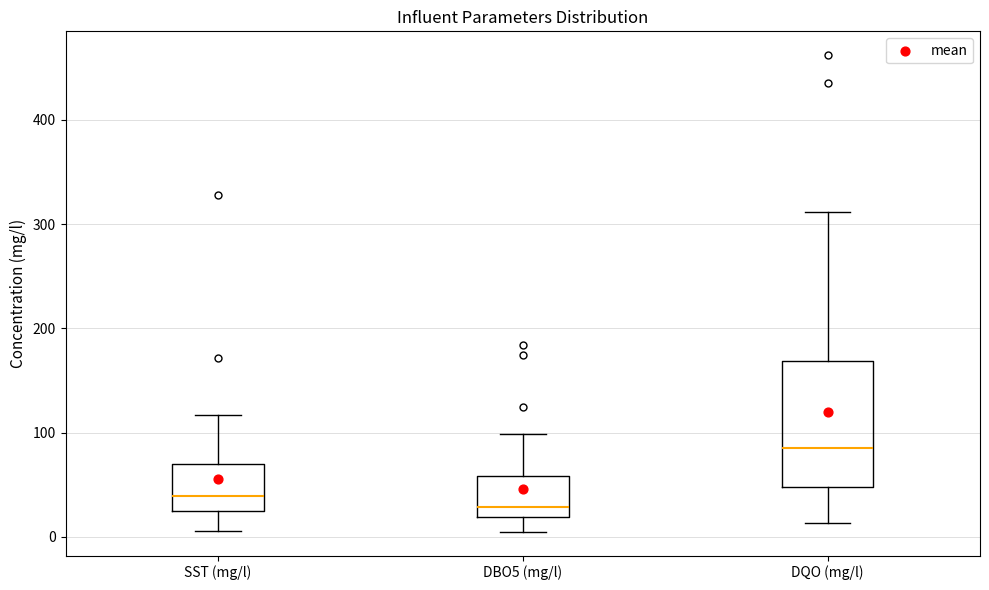

Reading left to right, transcribe this box plot: for each box, give where its median line is, the range the box spans, and where its two whiskers end, as read against the y-axis. The values are not printed on the chart, so give them approximately, as read against the axis.

SST (mg/l): median 40, box 20 to 70, whiskers 10 to 120
DBO5 (mg/l): median 30, box 20 to 60, whiskers 10 to 100
DQO (mg/l): median 90, box 50 to 170, whiskers 10 to 310